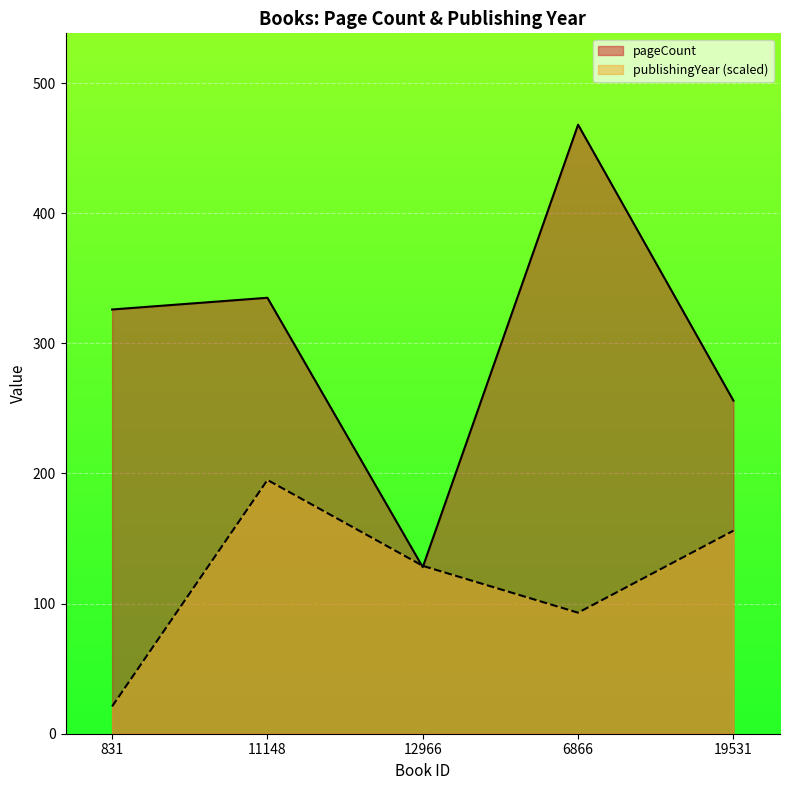

What is the difference between the maximum and minimum values in the publishingYear series?

174